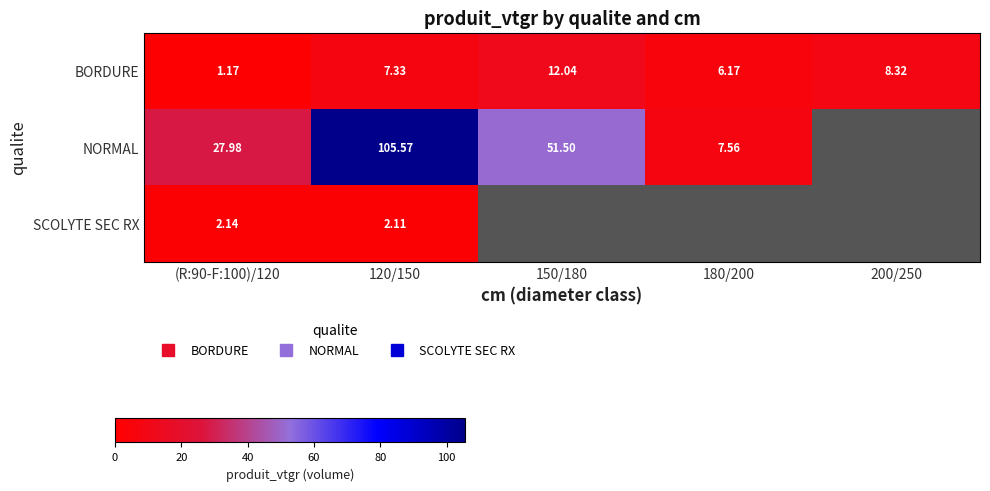

Count the number of categories in the chart.

5